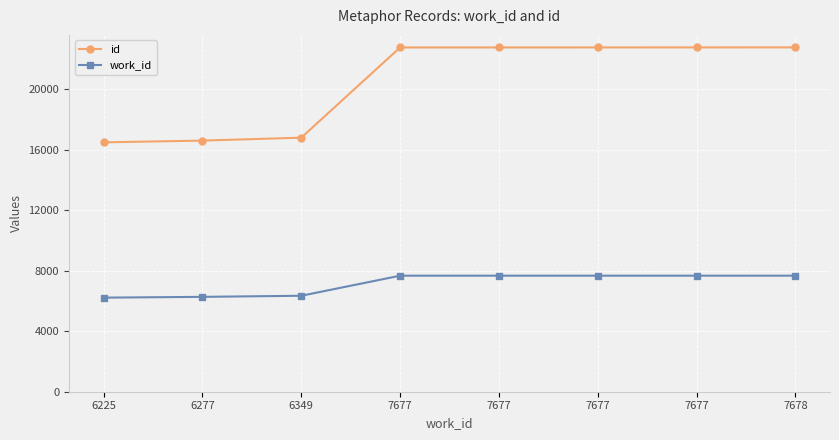

How many data points in work_id are less than 7677?

3